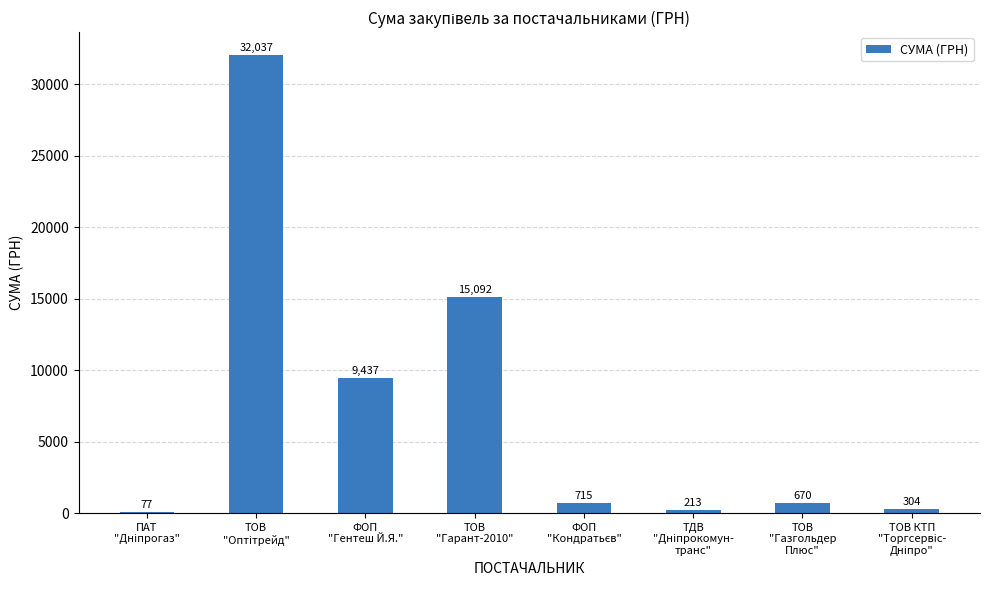

What is the maximum value shown in the chart?

32037.0